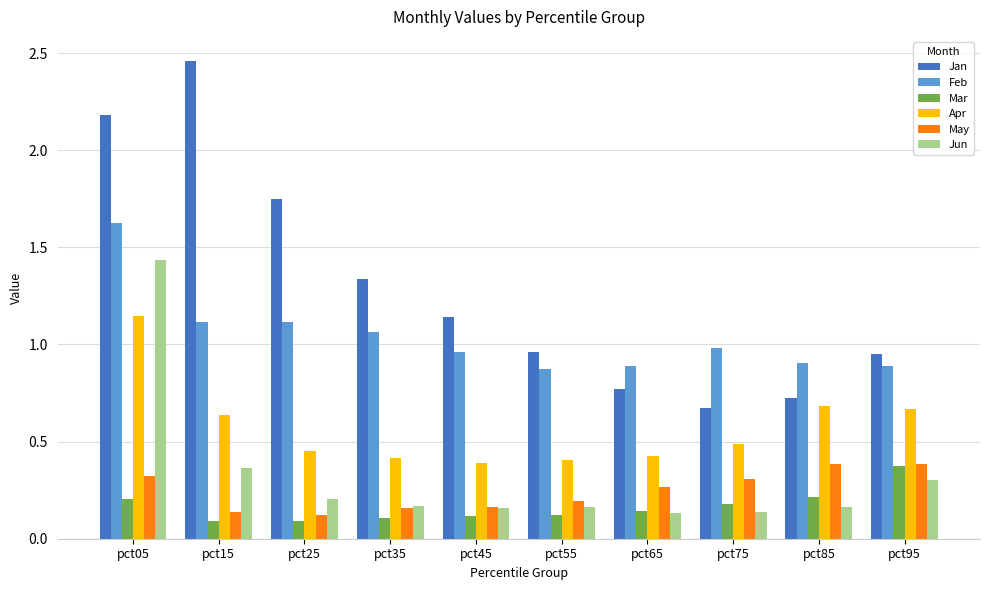

Which label corresponds to the largest value in the chart?

pct15